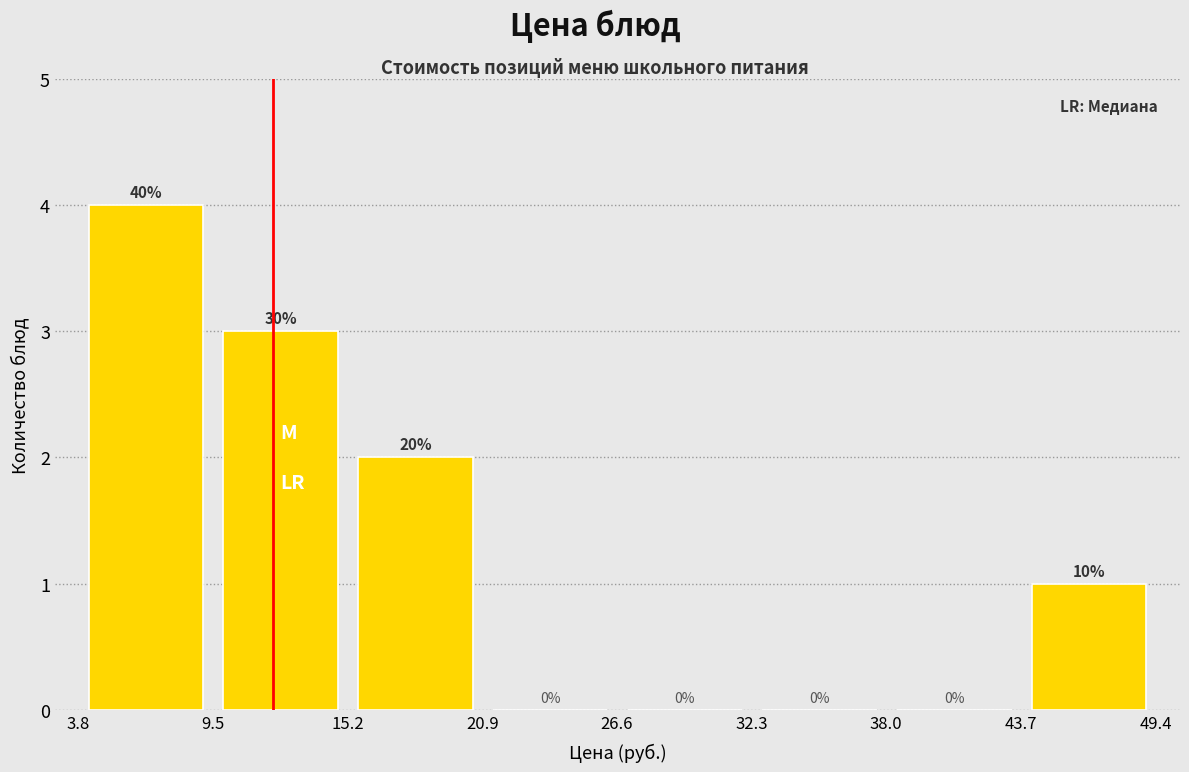

Over which range of the x-axis is the bar tallest?

4 to 10